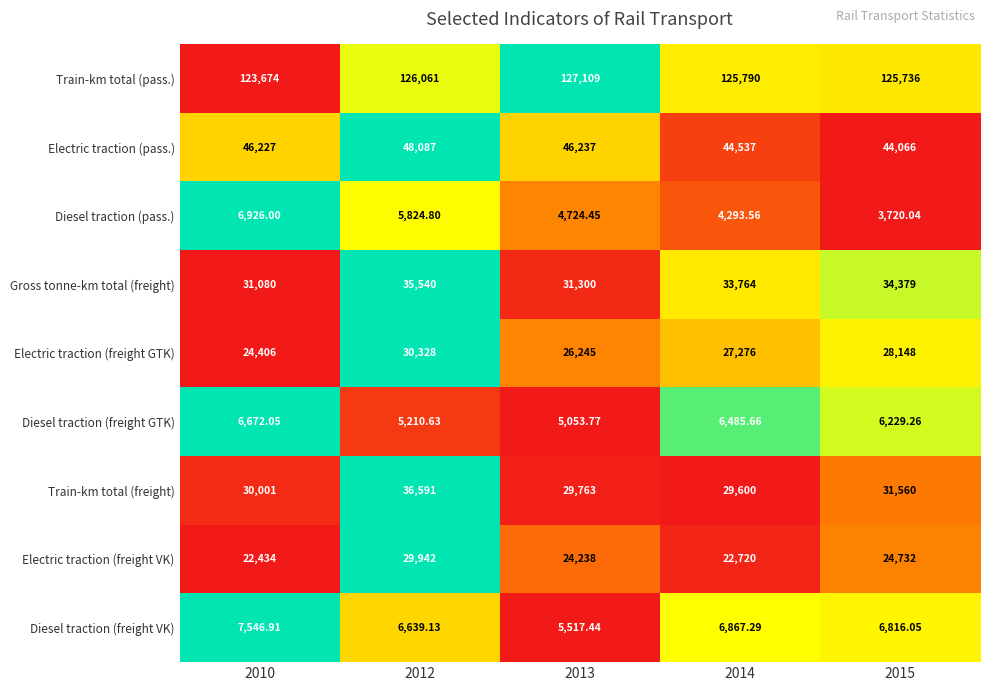

Rank the series at 2013 from lowest to highest value.

Diesel traction (pass.), Diesel traction (freight GTK), Diesel traction (freight VK), Electric traction (freight VK), Electric traction (freight GTK), Train-km total (freight), Gross tonne-km total (freight), Electric traction (pass.), Train-km total (pass.)